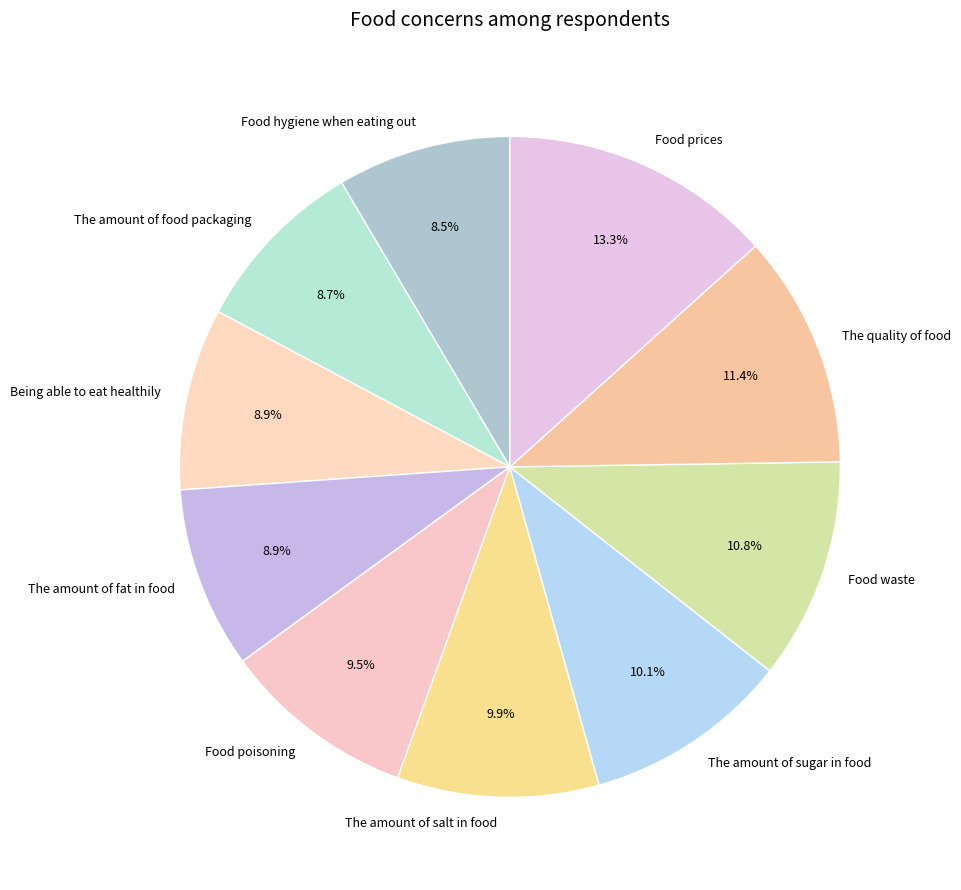

How much of the chart is everything except Food waste?

89.2%